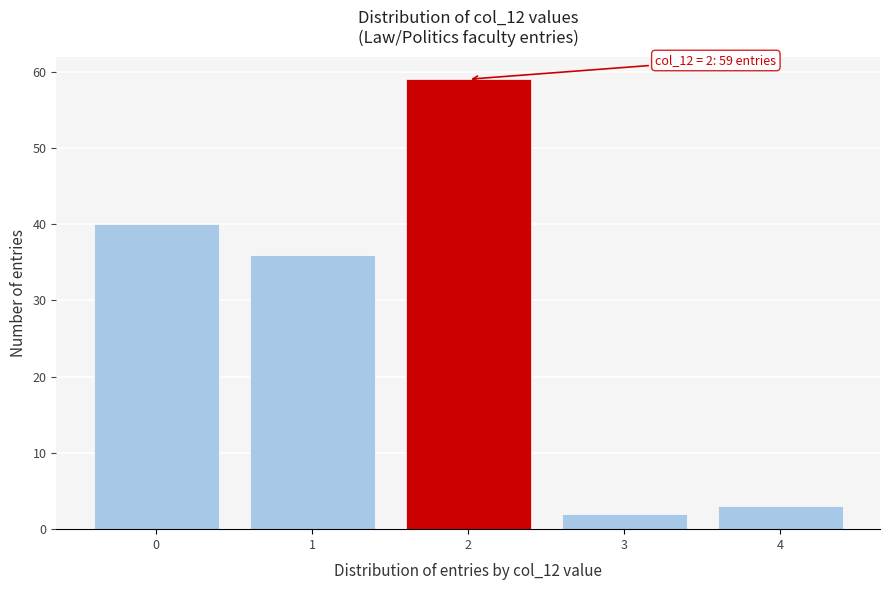

Over which range of the x-axis is the bar tallest?

1.5 to 2.5